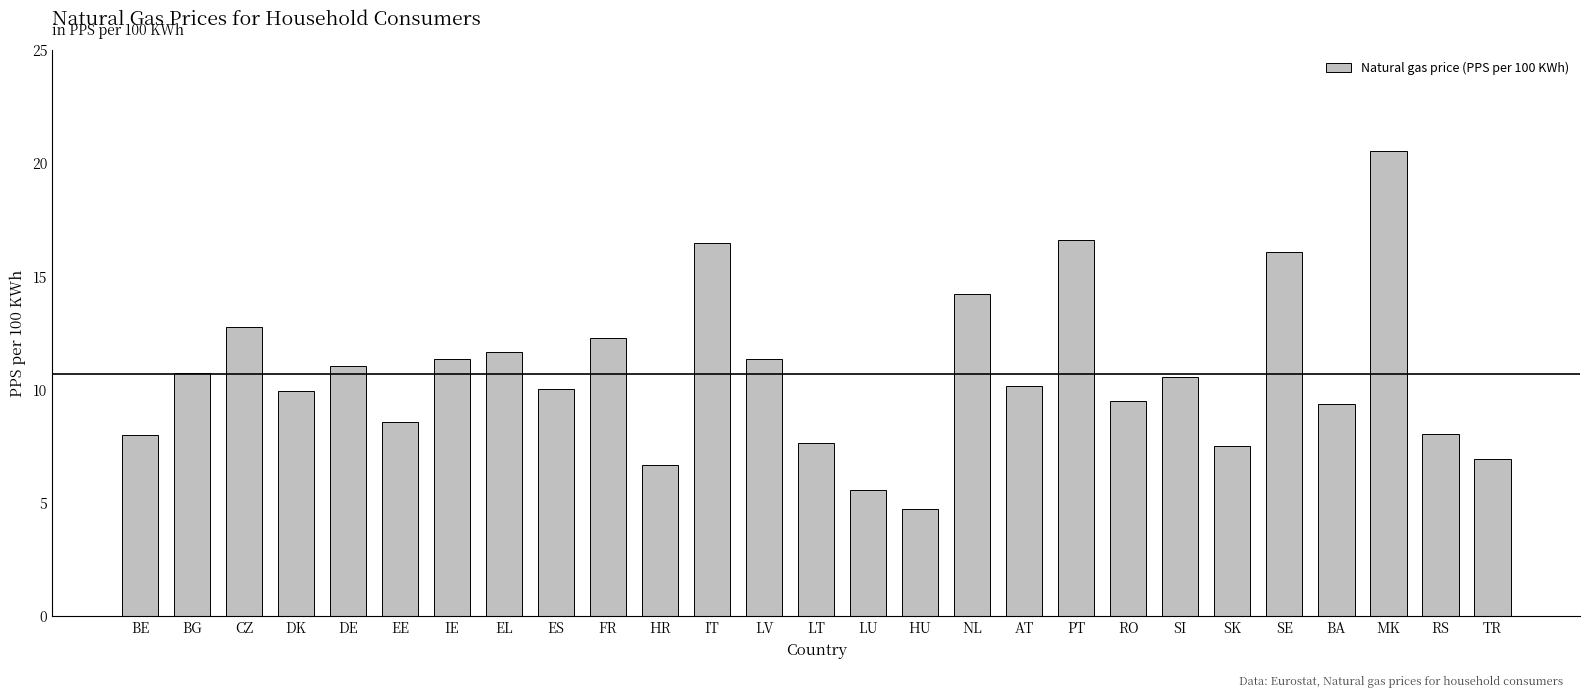

The chart shows a value of 10.0 at ES. True or false?

True